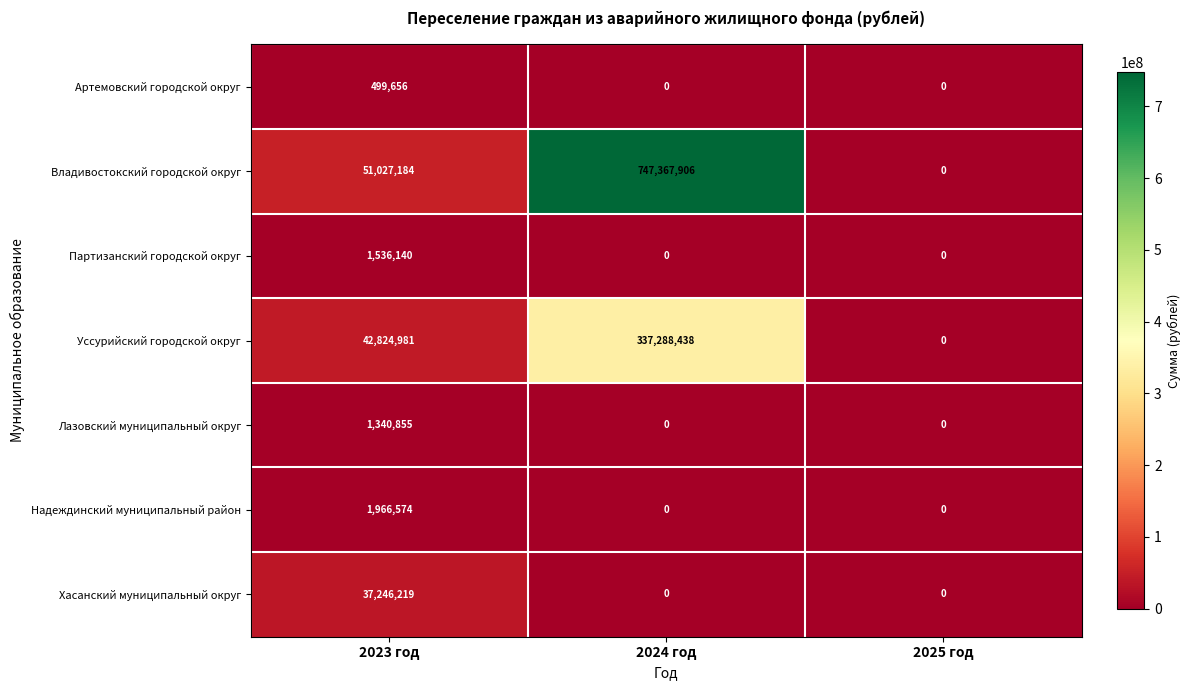

Reading right to left, list all the values displayed in this chart.

Артемовский городской округ: 0	0	499656
Владивостокский городской округ: 0	747367906	51027184
Партизанский городской округ: 0	0	1536140
Уссурийский городской округ: 0	337288438	42824981
Лазовский муниципальный округ: 0	0	1340855
Надеждинский муниципальный район: 0	0	1966574
Хасанский муниципальный округ: 0	0	37246219